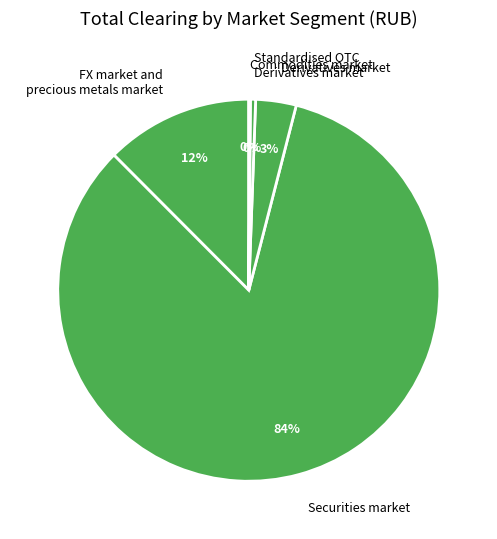

Which slice is the largest?

Securities market